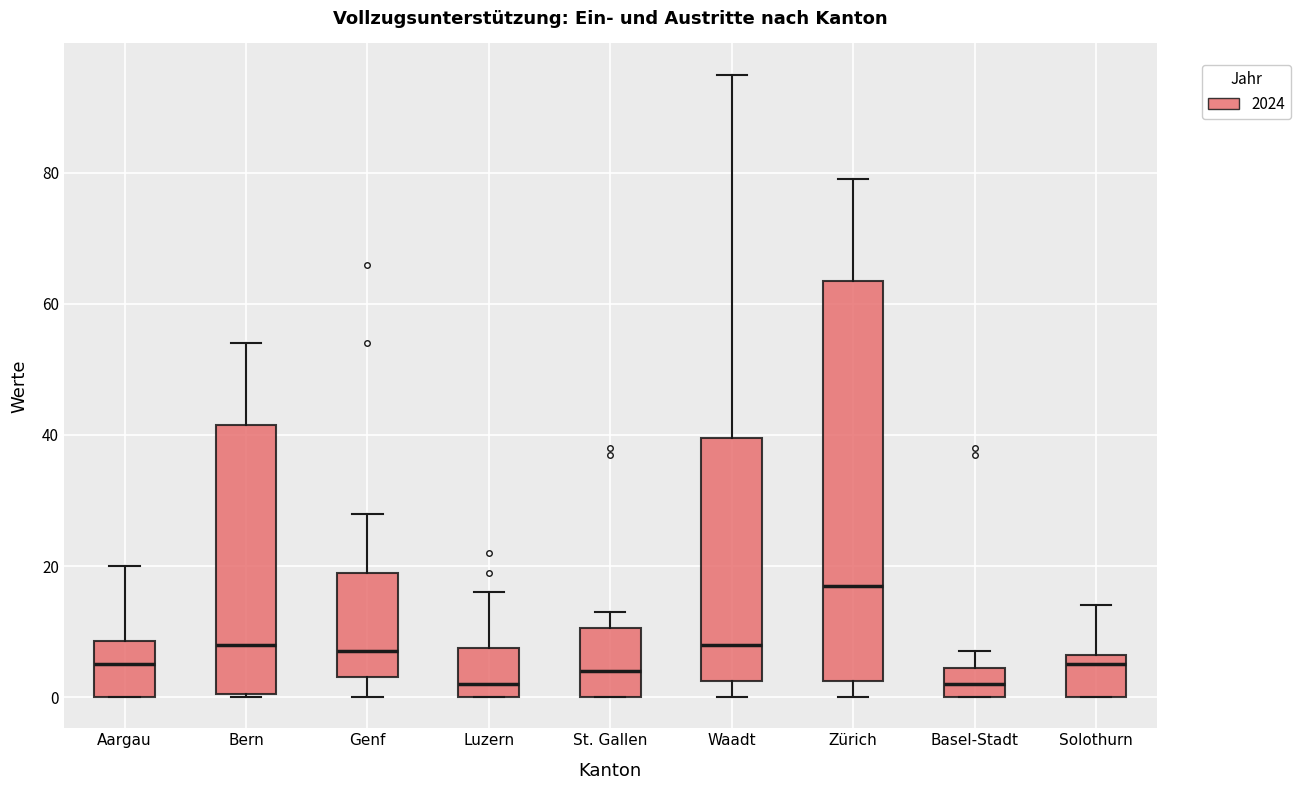

Comparing the boxes themselves (not the whiskers), which one is the tallest?

Zürich